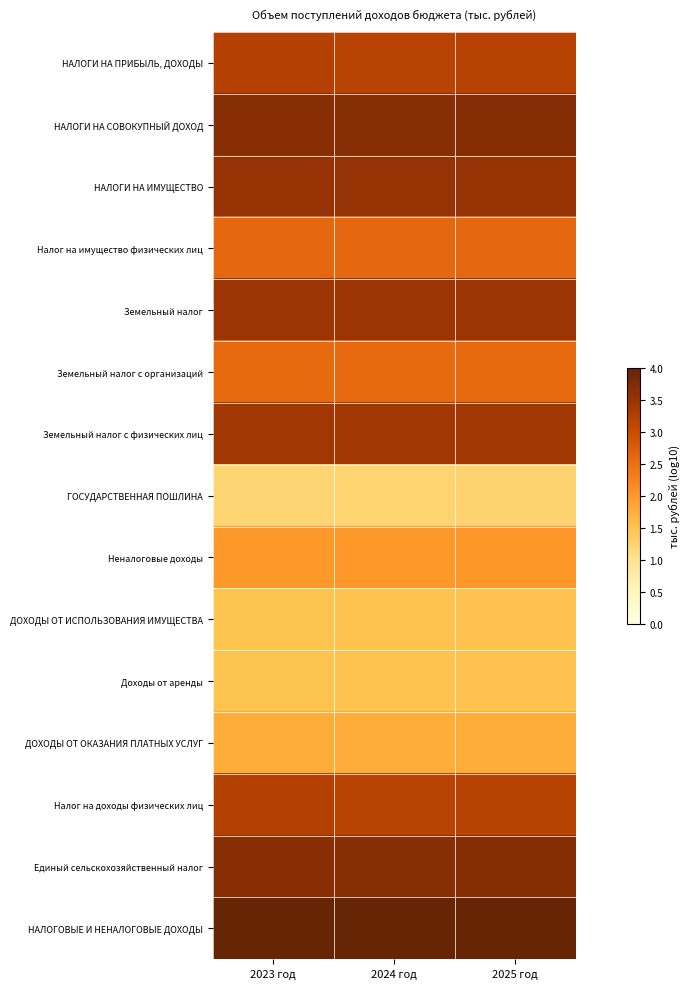

Rank the series by their maximum value, from lowest to highest.

ГОСУДАРСТВЕННАЯ ПОШЛИНА, ДОХОДЫ ОТ ИСПОЛЬЗОВАНИЯ ИМУЩЕСТВА, Доходы от аренды, ДОХОДЫ ОТ ОКАЗАНИЯ ПЛАТНЫХ УСЛУГ, Неналоговые доходы, Земельный налог с организаций, Налог на имущество физических лиц, НАЛОГИ НА ПРИБЫЛЬ, ДОХОДЫ, Налог на доходы физических лиц, Земельный налог с физических лиц, Земельный налог, НАЛОГИ НА ИМУЩЕСТВО, НАЛОГИ НА СОВОКУПНЫЙ ДОХОД, Единый сельскохозяйственный налог, НАЛОГОВЫЕ И НЕНАЛОГОВЫЕ ДОХОДЫ